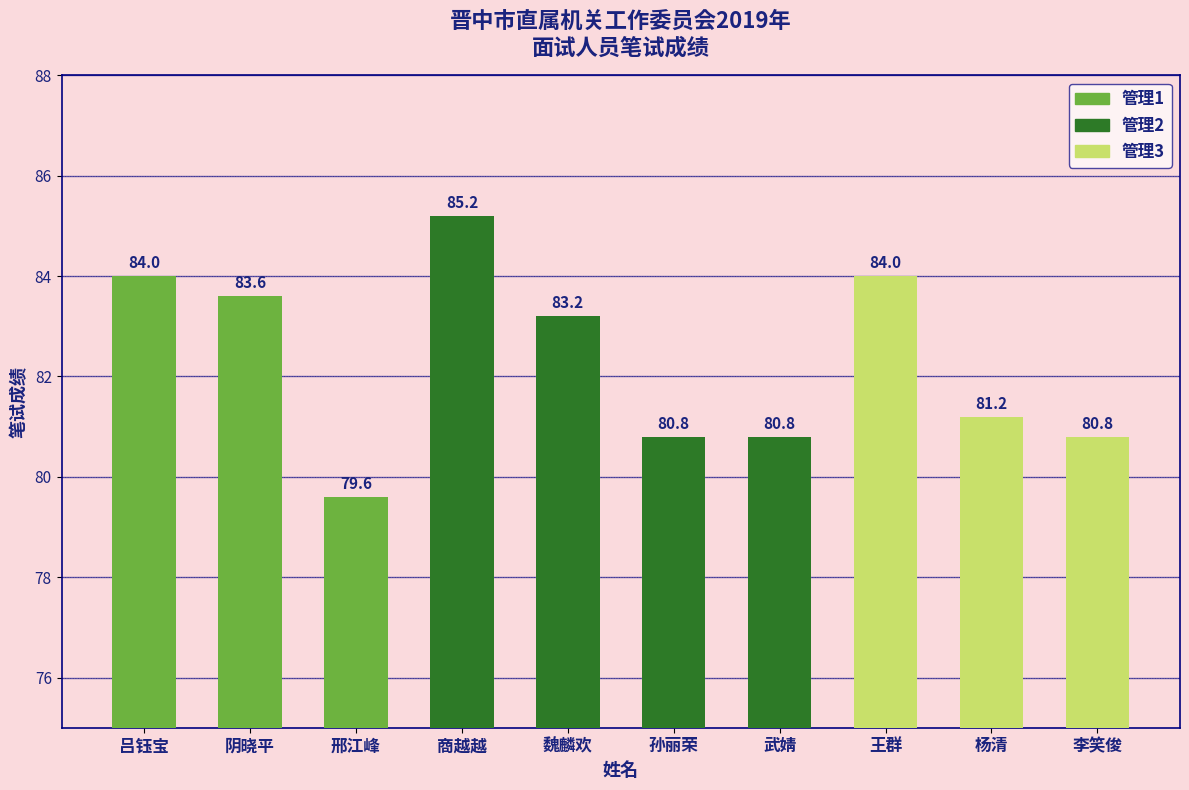

What is the minimum value shown in the chart?

79.6